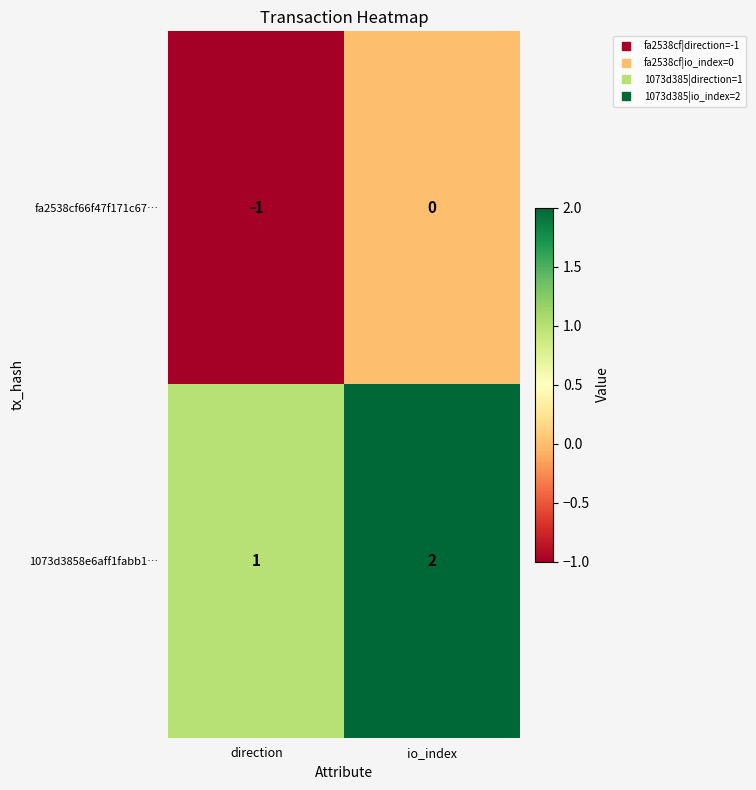

How many data points does each series have?

2